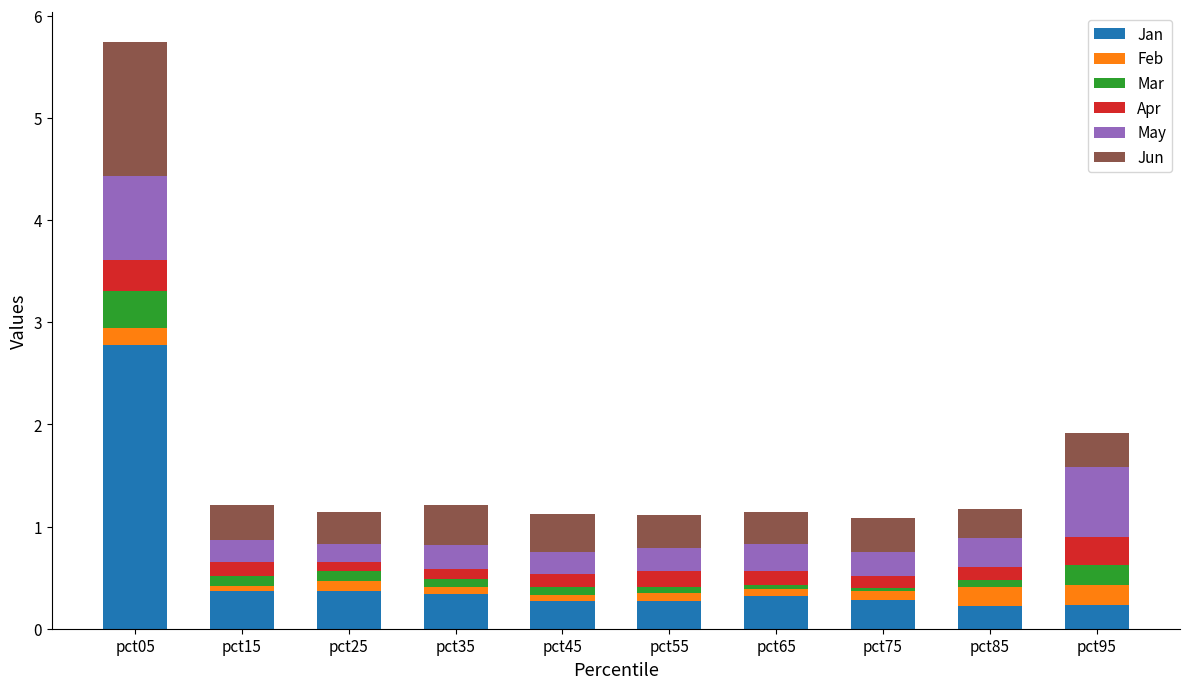

The value of Jan at pct15 is 0.4. True or false?

True